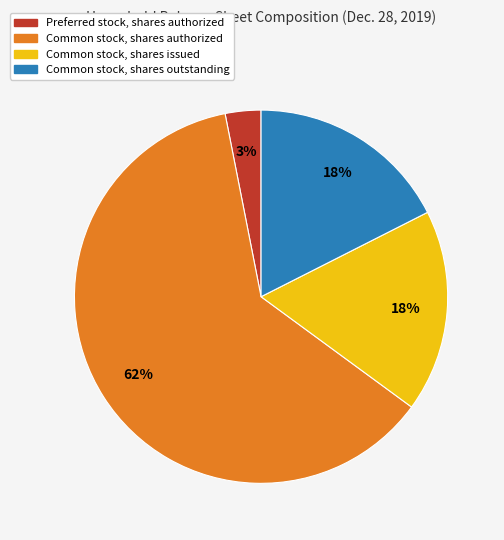

Is Preferred stock, shares authorized the majority of the pie?

No